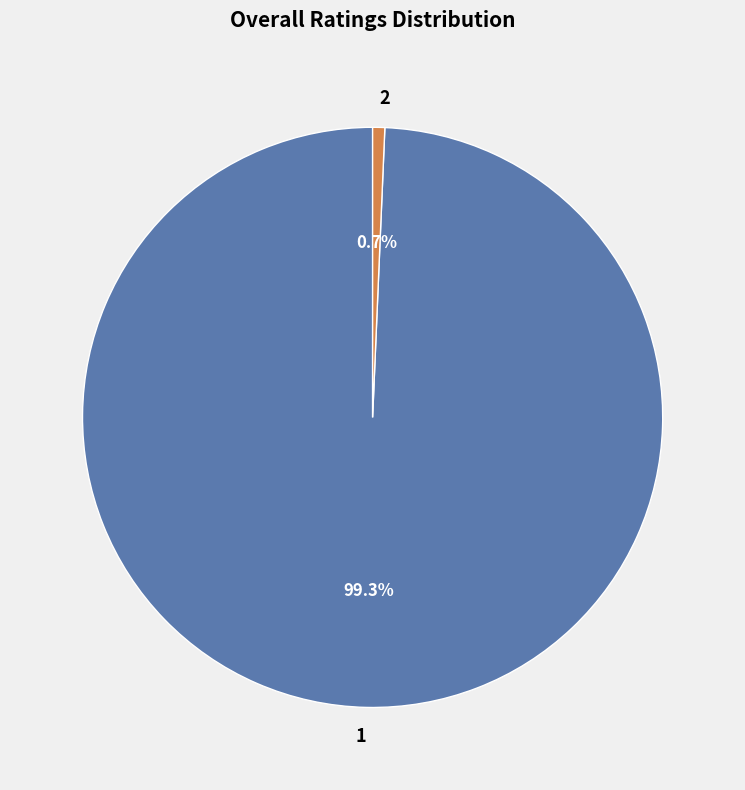

Rank the categories by value from lowest to highest.

2, 1